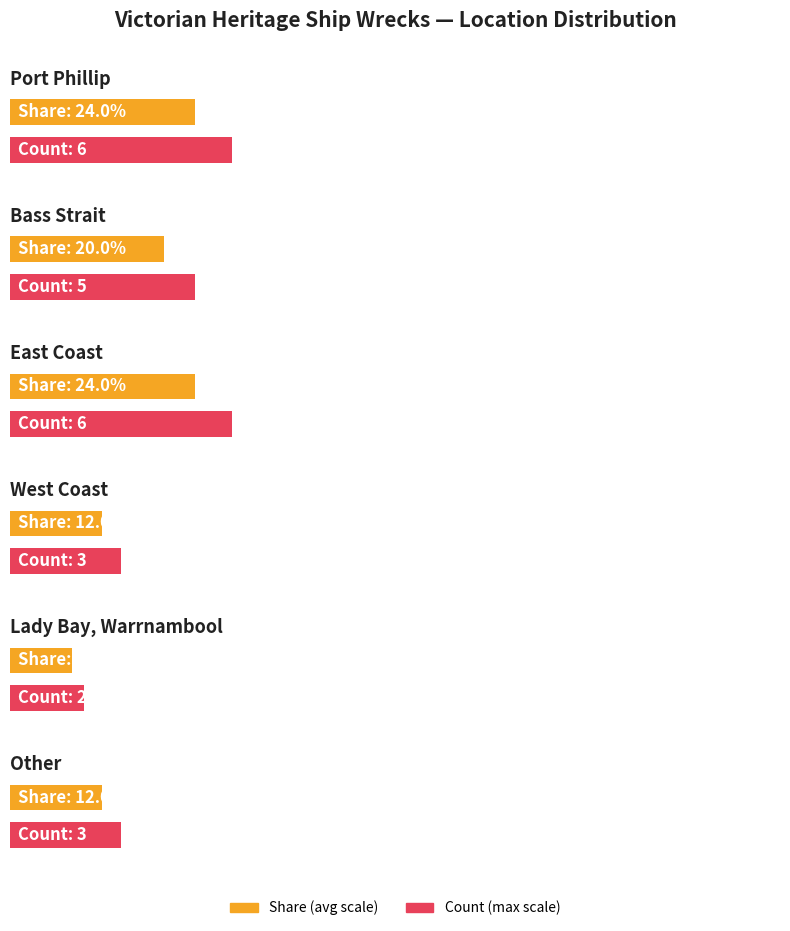

At which label does the data first exceed 5?

Port Phillip